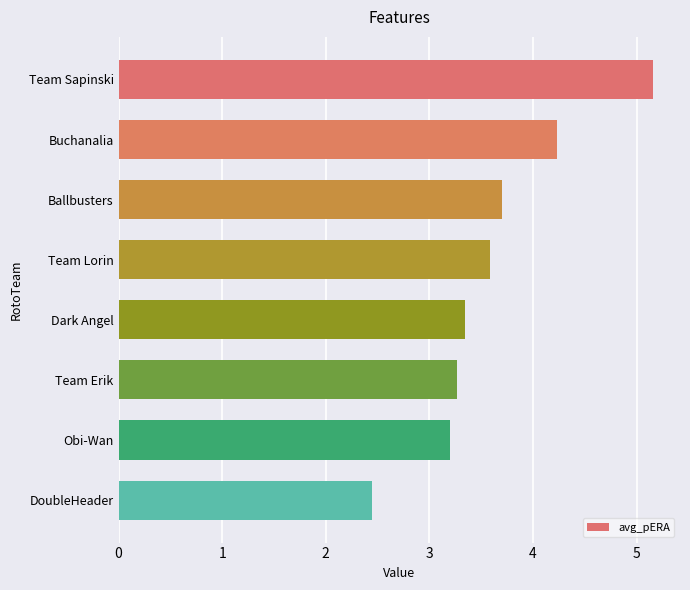

Reading top to bottom, transcribe all the data shown in this chart.

Team Sapinski=5.2	Buchanalia=4.2	Ballbusters=3.7	Team Lorin=3.6	Dark Angel=3.3	Team Erik=3.3	Obi-Wan=3.2	DoubleHeader=2.5